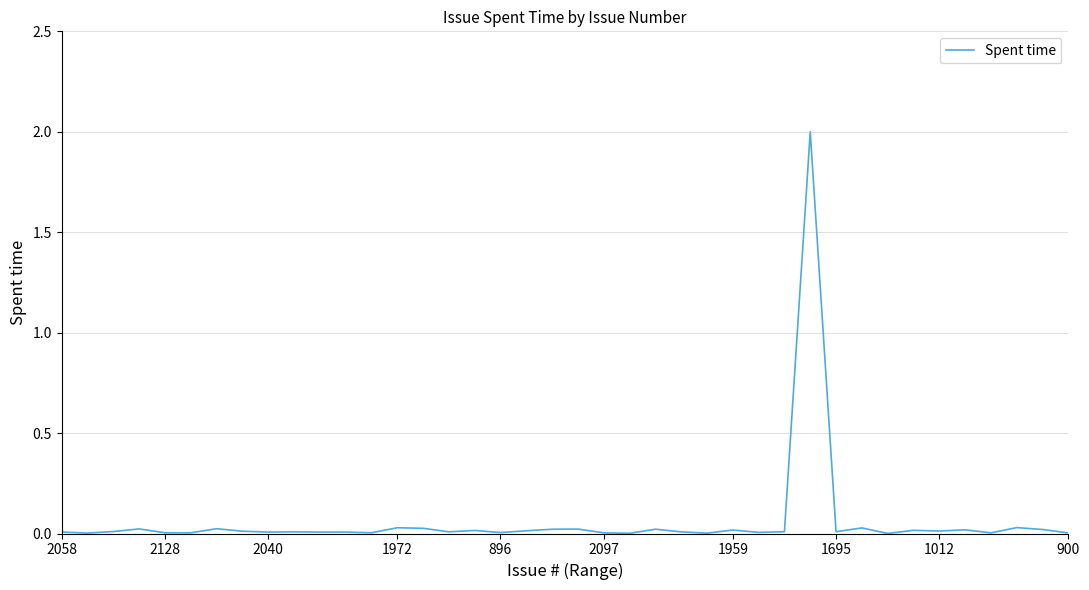

What is the difference between the maximum and minimum values?

2.0